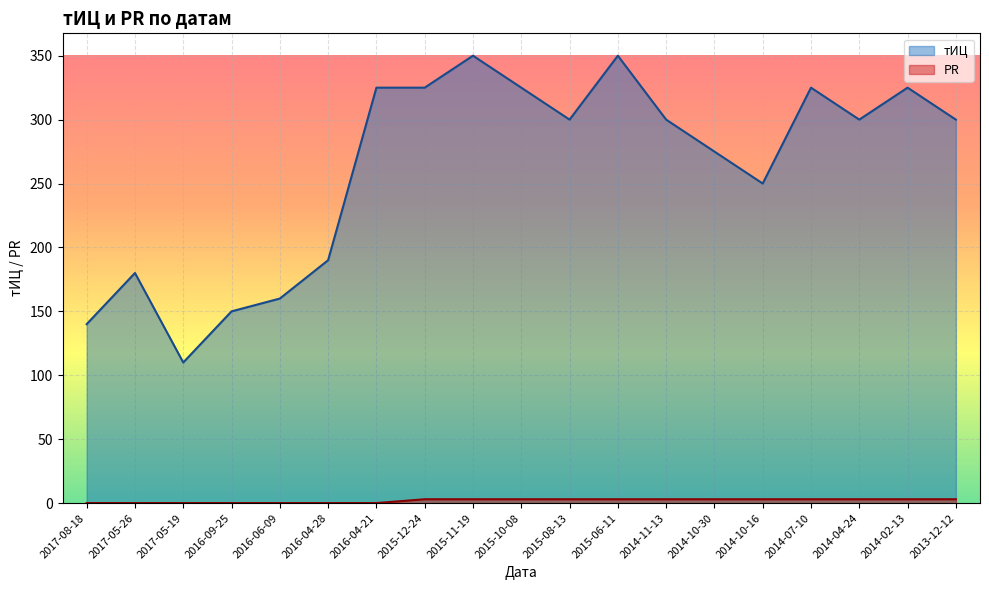

What is the minimum value for тИЦ?

110